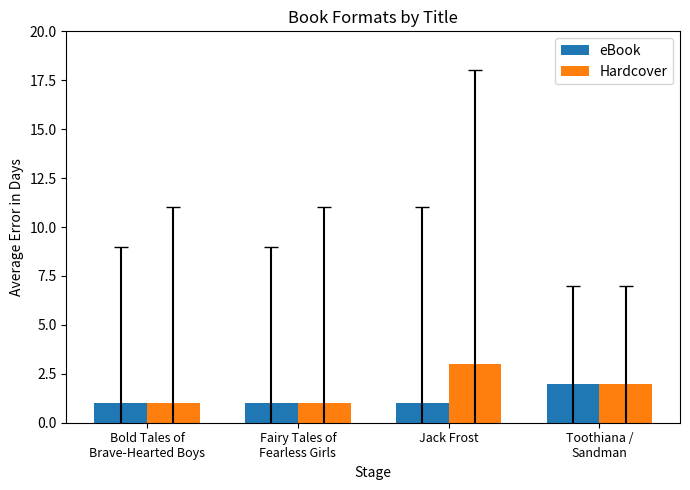

Count the number of data series in this chart.

2